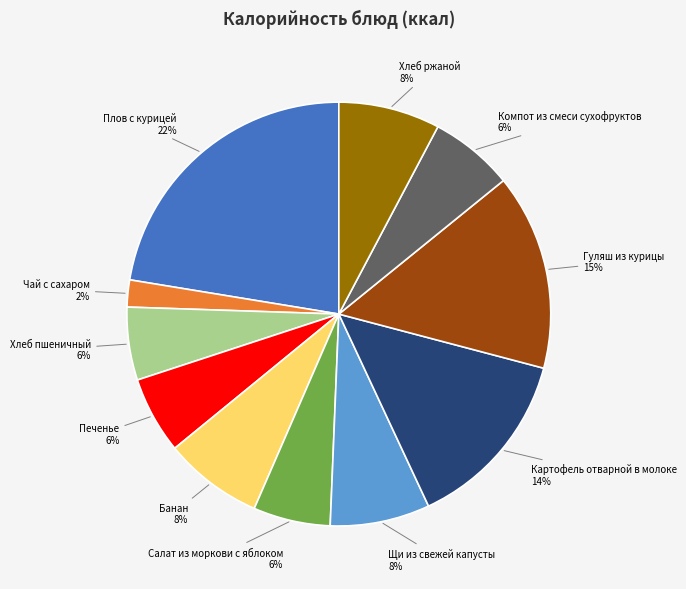

Which slice is the largest?

Плов с курицей